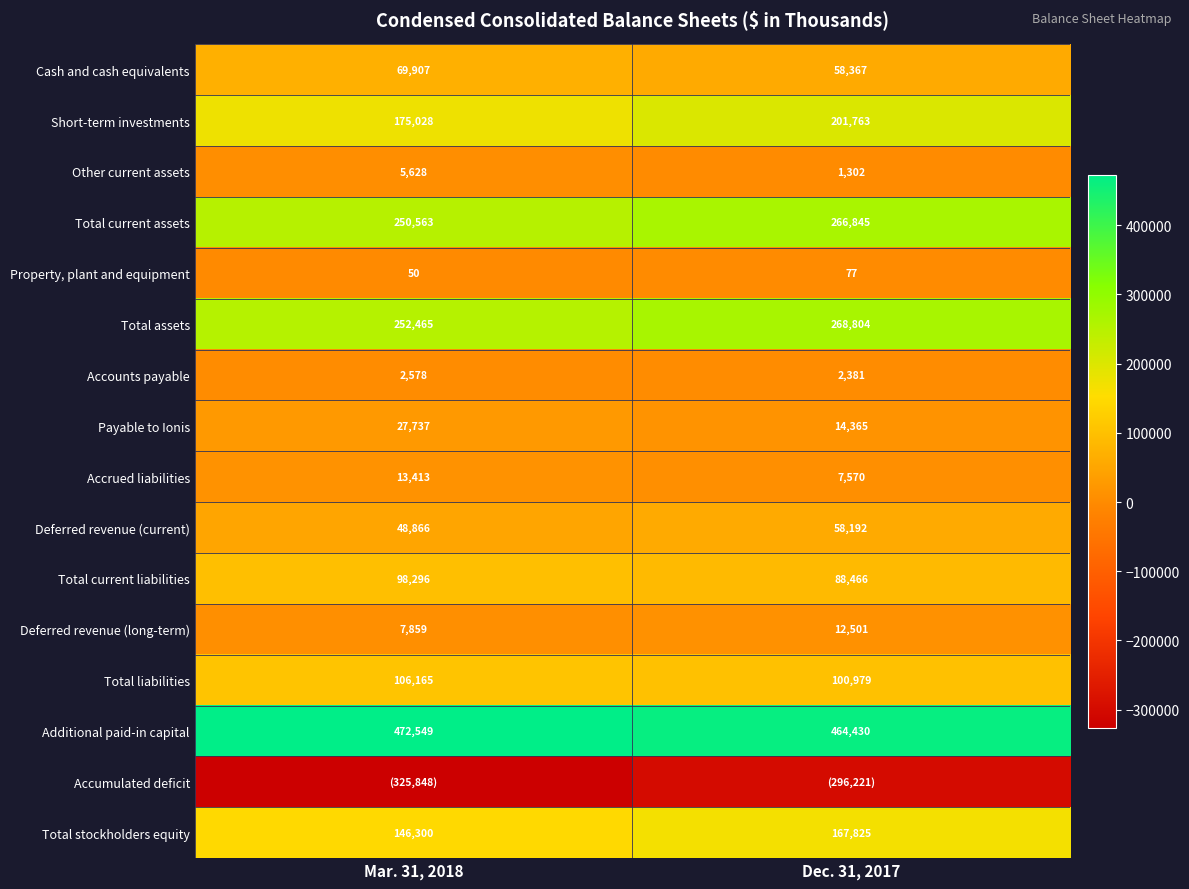

What value does the Deferred revenue (current) series have at Mar. 31, 2018, to the nearest 10?

48870